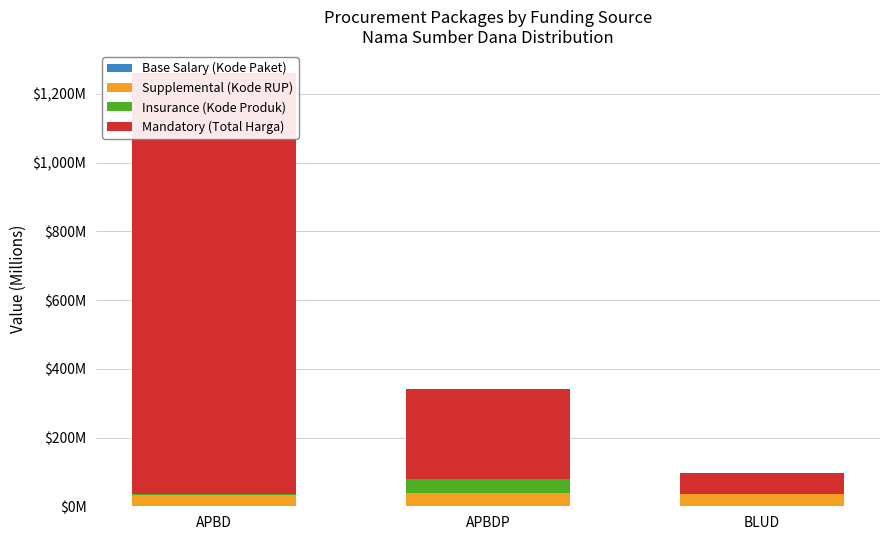

Reading left to right, transcribe all the data shown in this chart.

Base Salary (Kode Paket): 1.2	1.8	0.4
Supplemental (Kode RUP): 32.5	37.1	34.2
Insurance (Kode Produk): 3.2	39.3	1.4
Mandatory (Total Harga): 1224.7	262.1	59.9